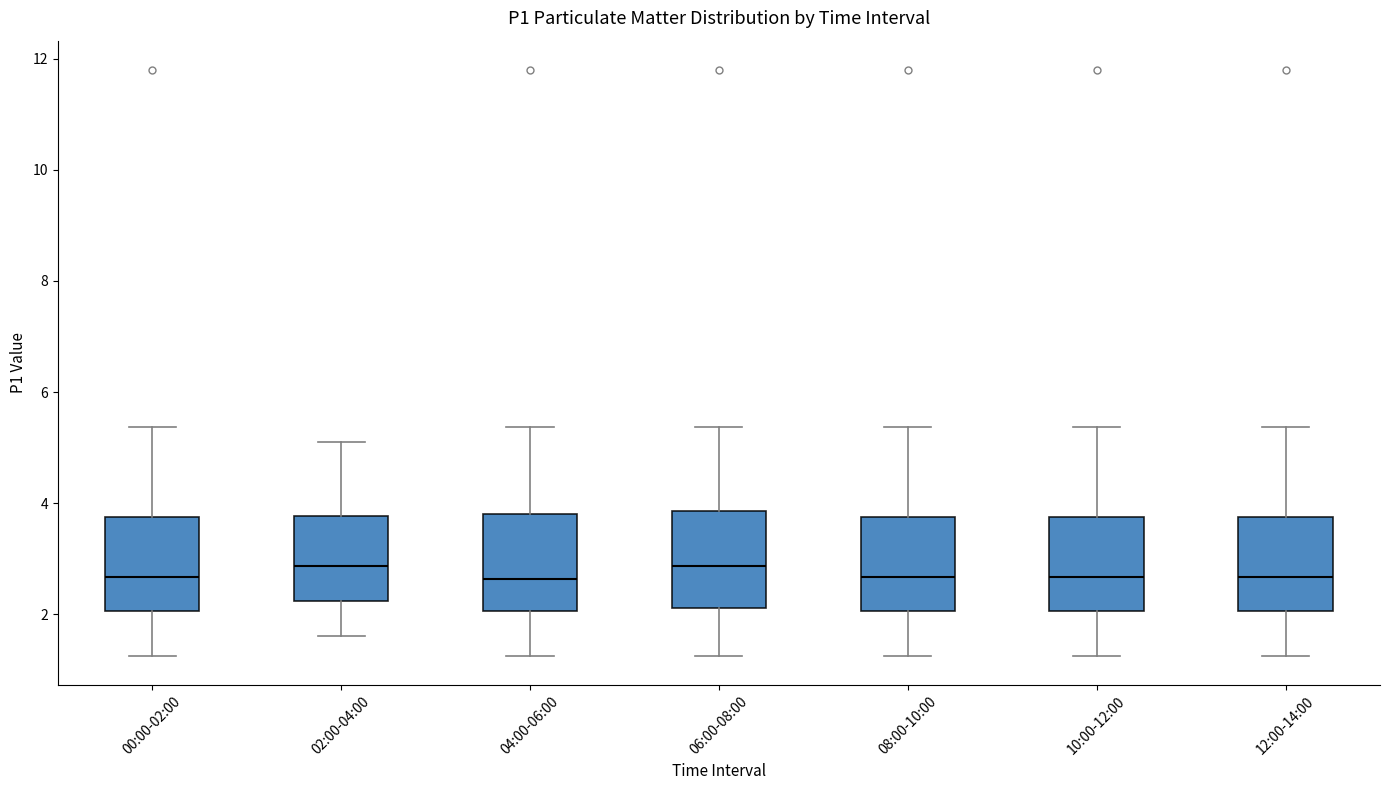

Reading left to right, read every box against the y-axis: the position of its median line, the range the box covers, and the ends of its whiskers. The values are not printed on the chart, so give them approximately, as read against the axis.

00:00-02:00: median 2.6, box 2.0 to 3.8, whiskers 1.2 to 5.4
02:00-04:00: median 2.8, box 2.2 to 3.8, whiskers 1.6 to 5.2
04:00-06:00: median 2.6, box 2.0 to 3.8, whiskers 1.2 to 5.4
06:00-08:00: median 2.8, box 2.2 to 3.8, whiskers 1.2 to 5.4
08:00-10:00: median 2.6, box 2.0 to 3.8, whiskers 1.2 to 5.4
10:00-12:00: median 2.6, box 2.0 to 3.8, whiskers 1.2 to 5.4
12:00-14:00: median 2.6, box 2.0 to 3.8, whiskers 1.2 to 5.4